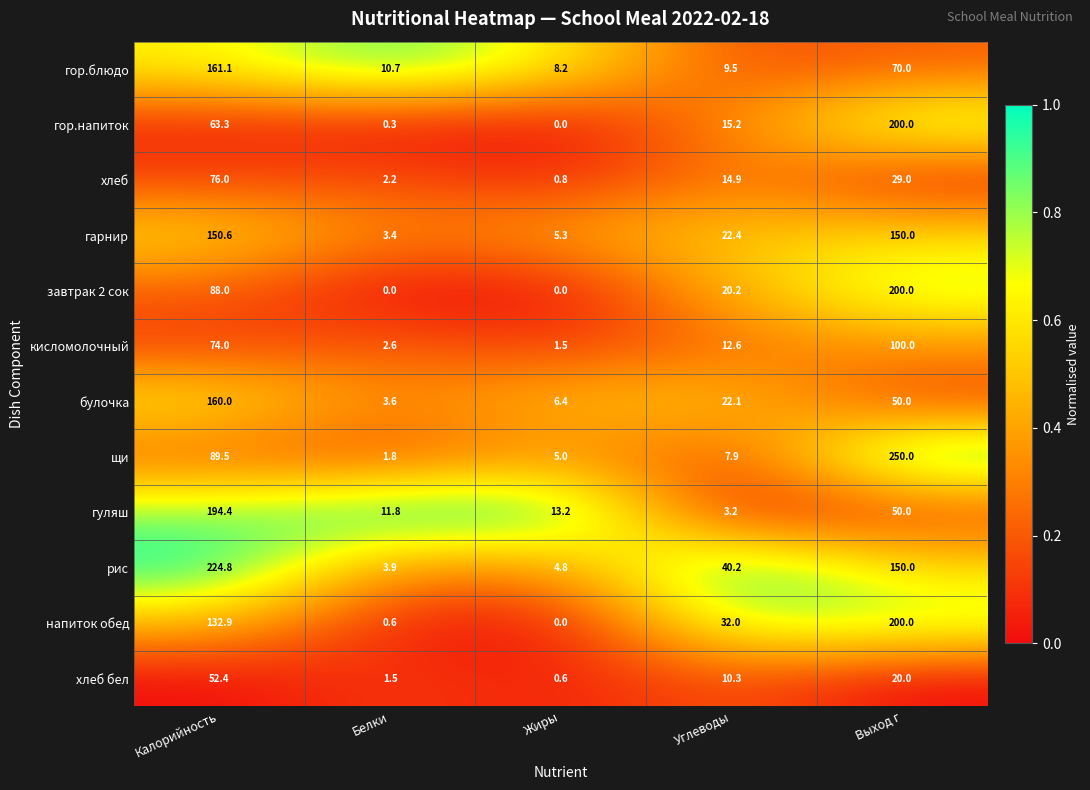

How many data points does each series have?

5